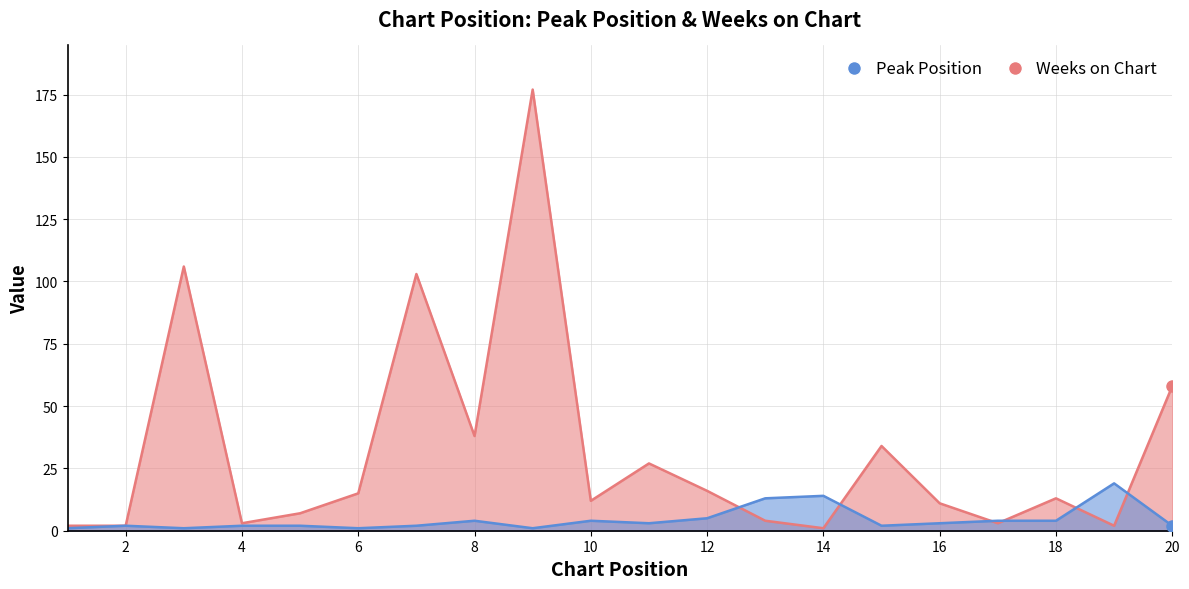

Is it true that Weeks on Chart equals 106 at 3?

True